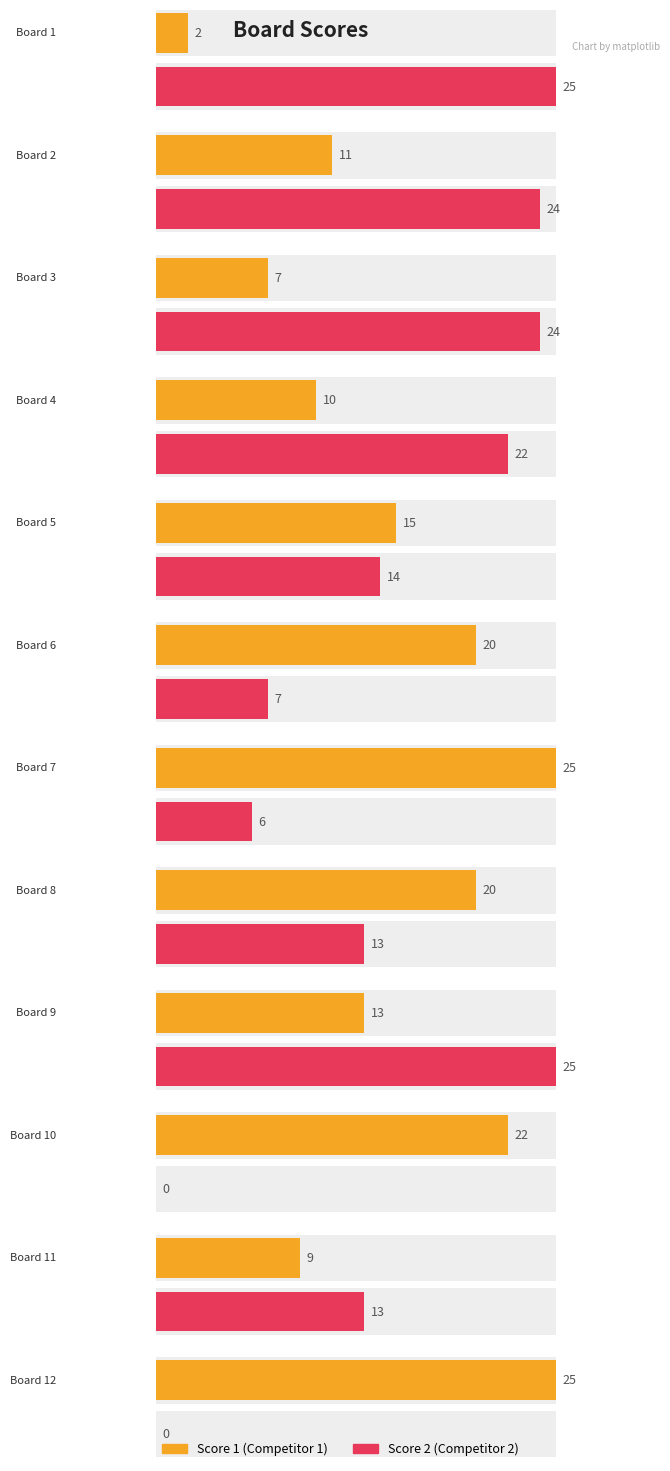

Which series has the largest total across all categories?

Score 1